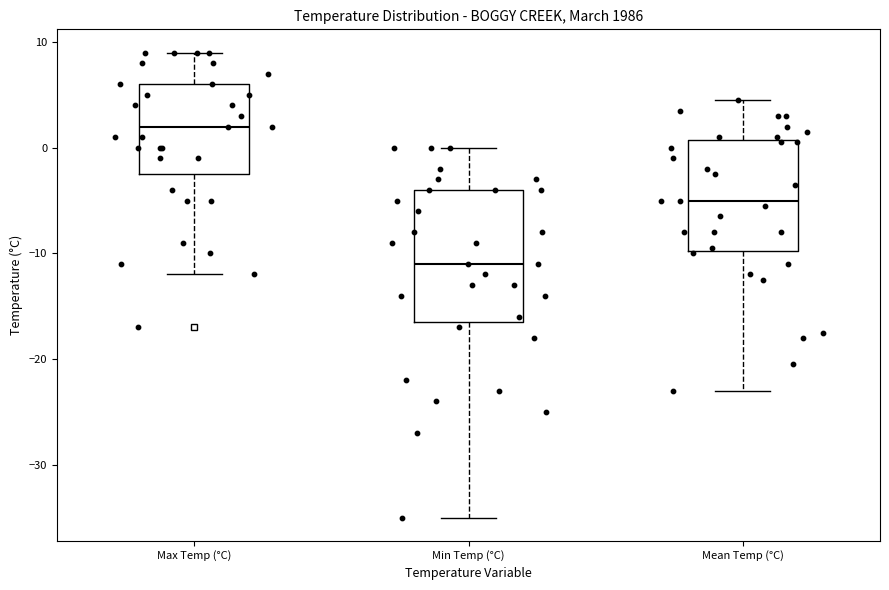

Comparing the boxes themselves (not the whiskers), which one is the tallest?

Min Temp (°C)